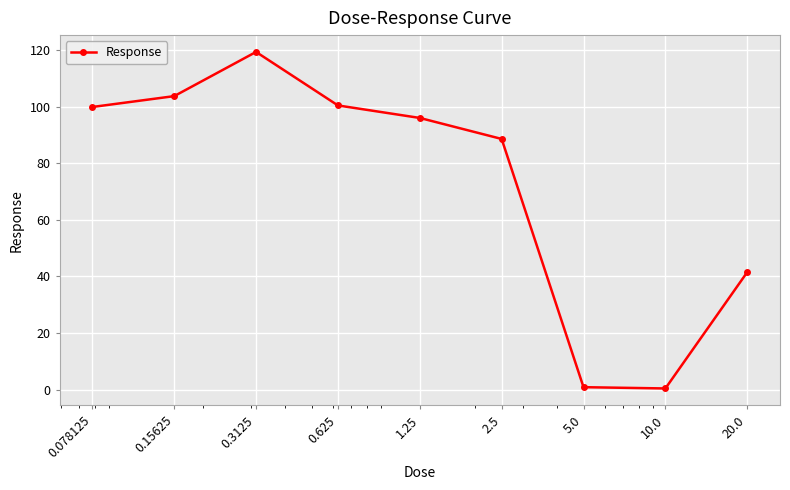

What is the value of the 3rd point from the left?

119.4